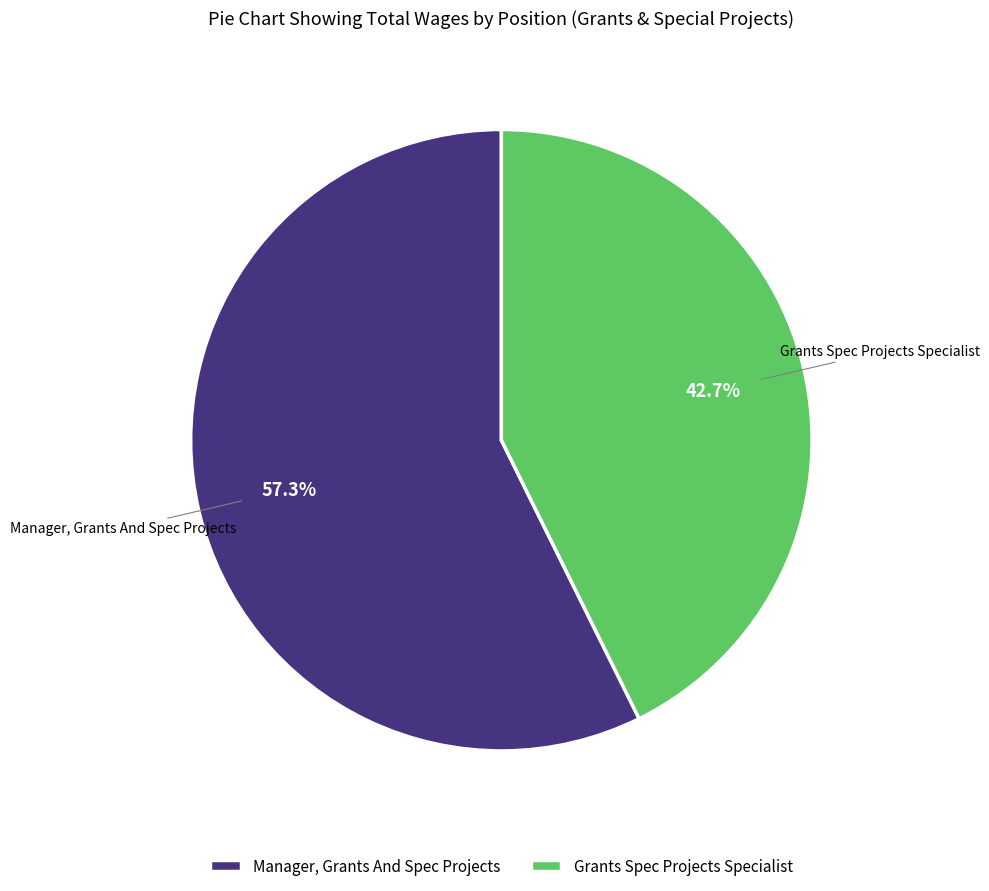

True or false: Grants Spec Projects Specialist accounts for 57% of the total.

False